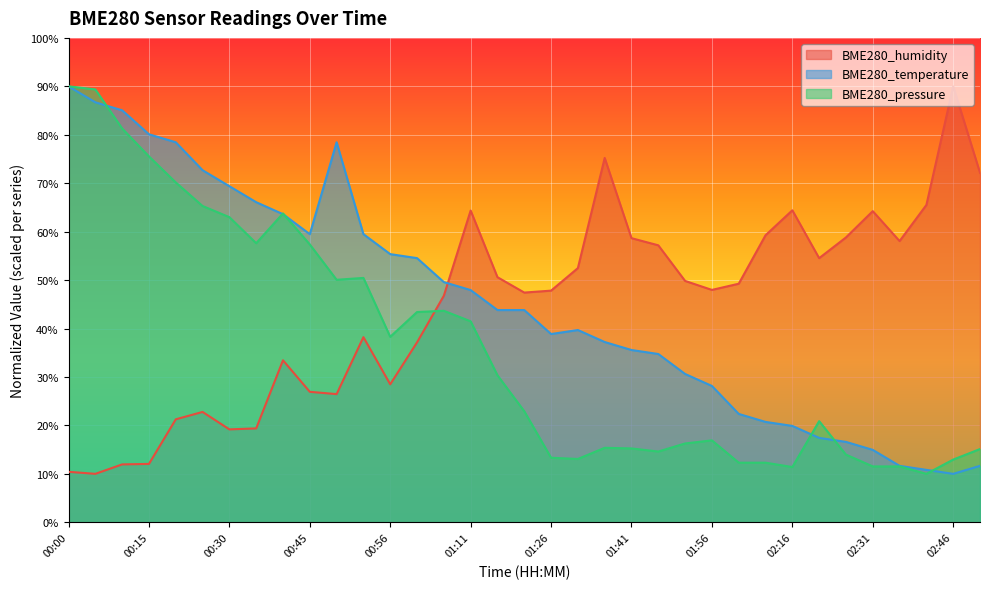

What are all the series names shown in the legend?

BME280_humidity, BME280_temperature, BME280_pressure